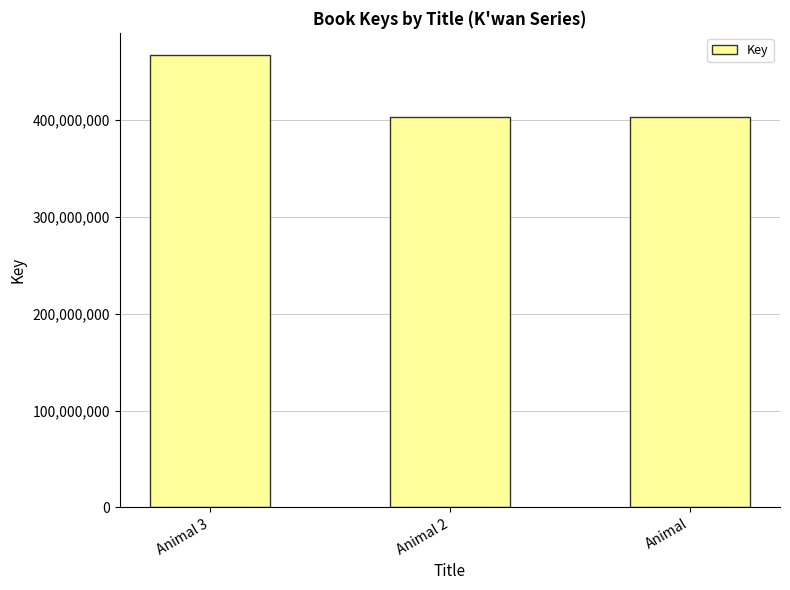

Where is the data nearest to the value 435114177?

Animal 2